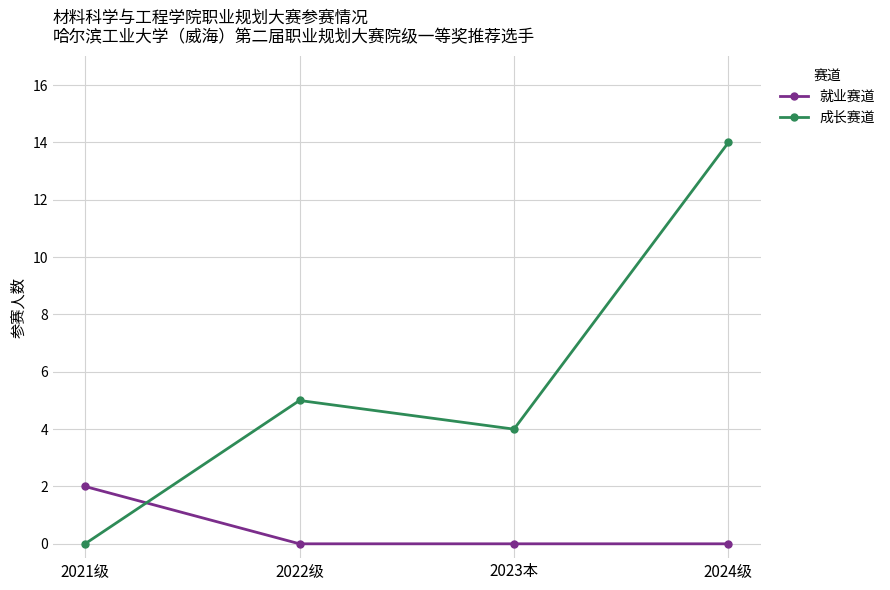

What is the difference between the highest and lowest values at 2023本?

4